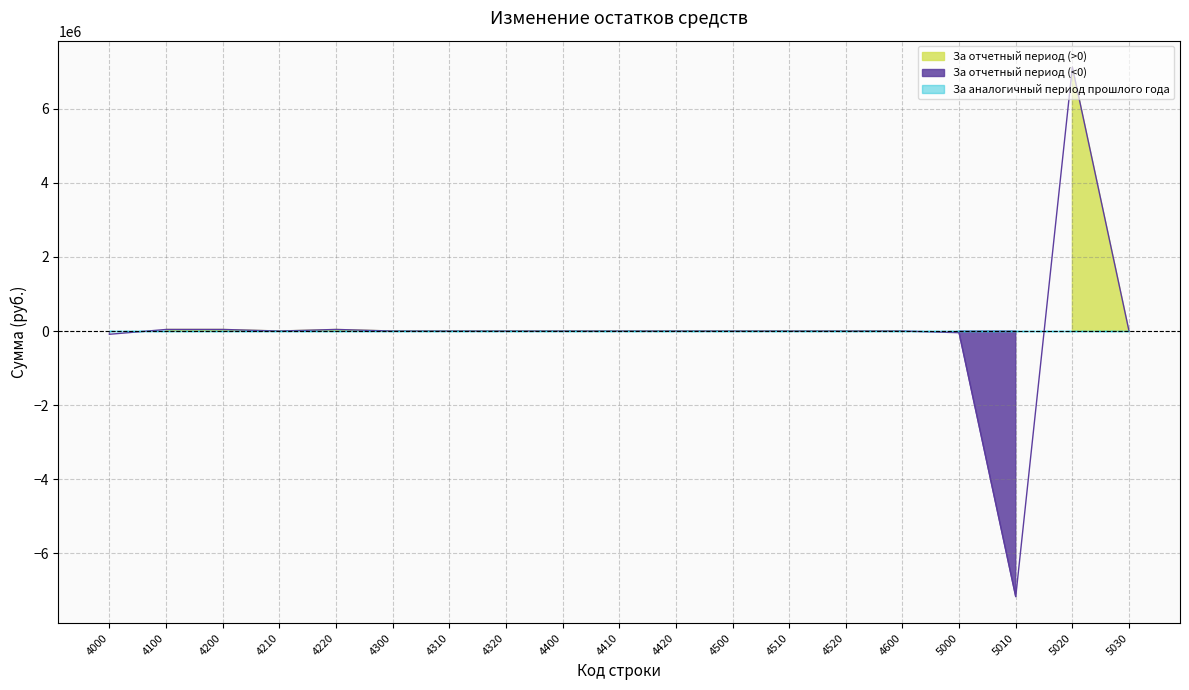

How many lines are shown in the chart?

1